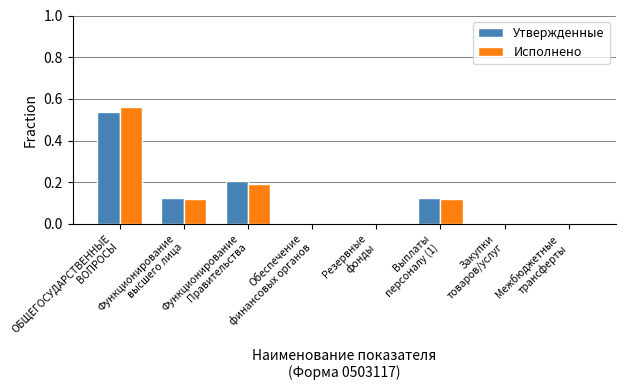

Count the number of data series in this chart.

2